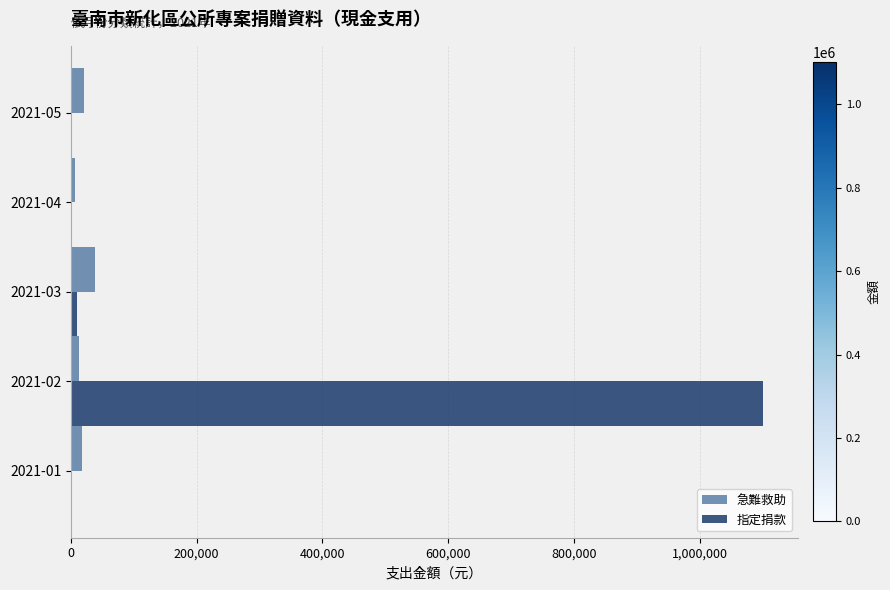

What is the greatest value displayed?

1101304